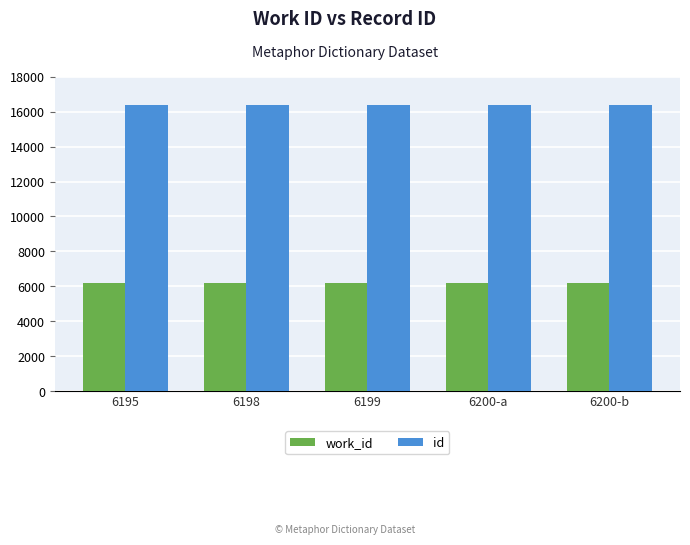

What is the label of the 3rd bar from the left?

6199